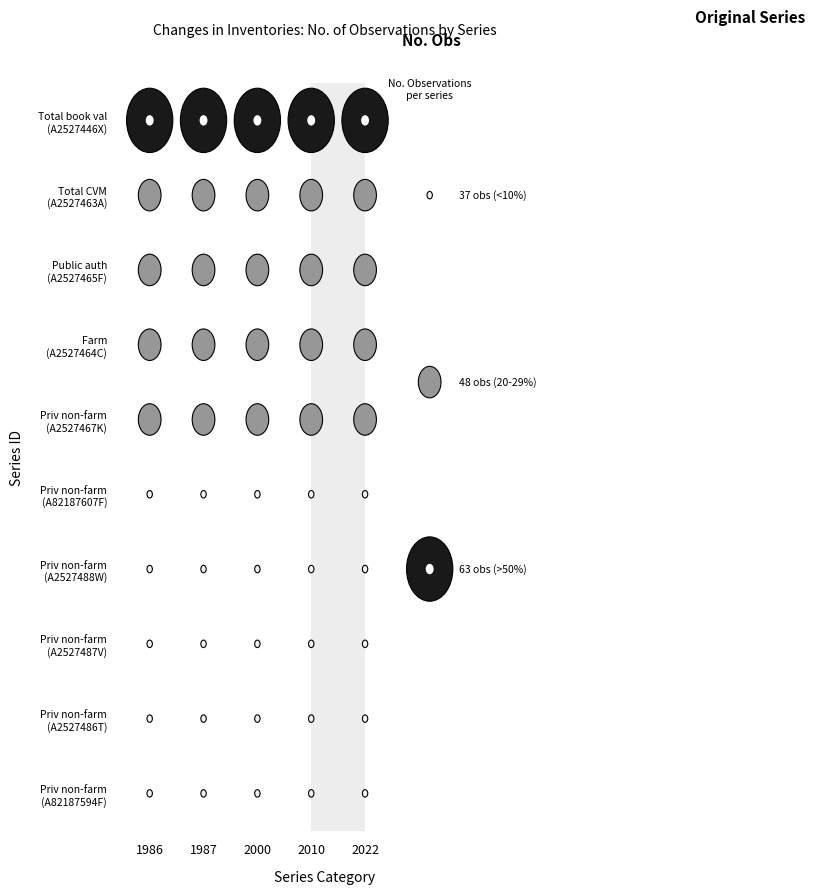

The Total series shows 37 at 0. True or false?

True